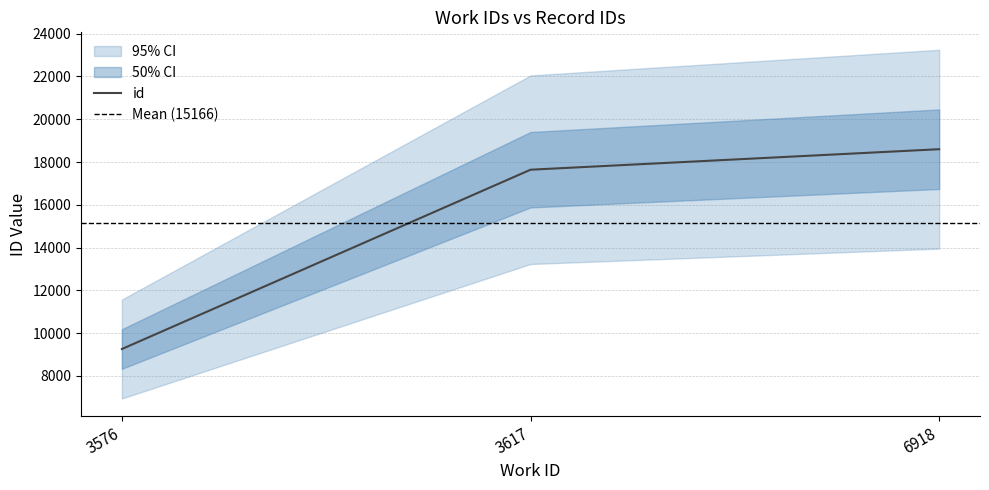

What is the value of the 2nd point from the left?

17641